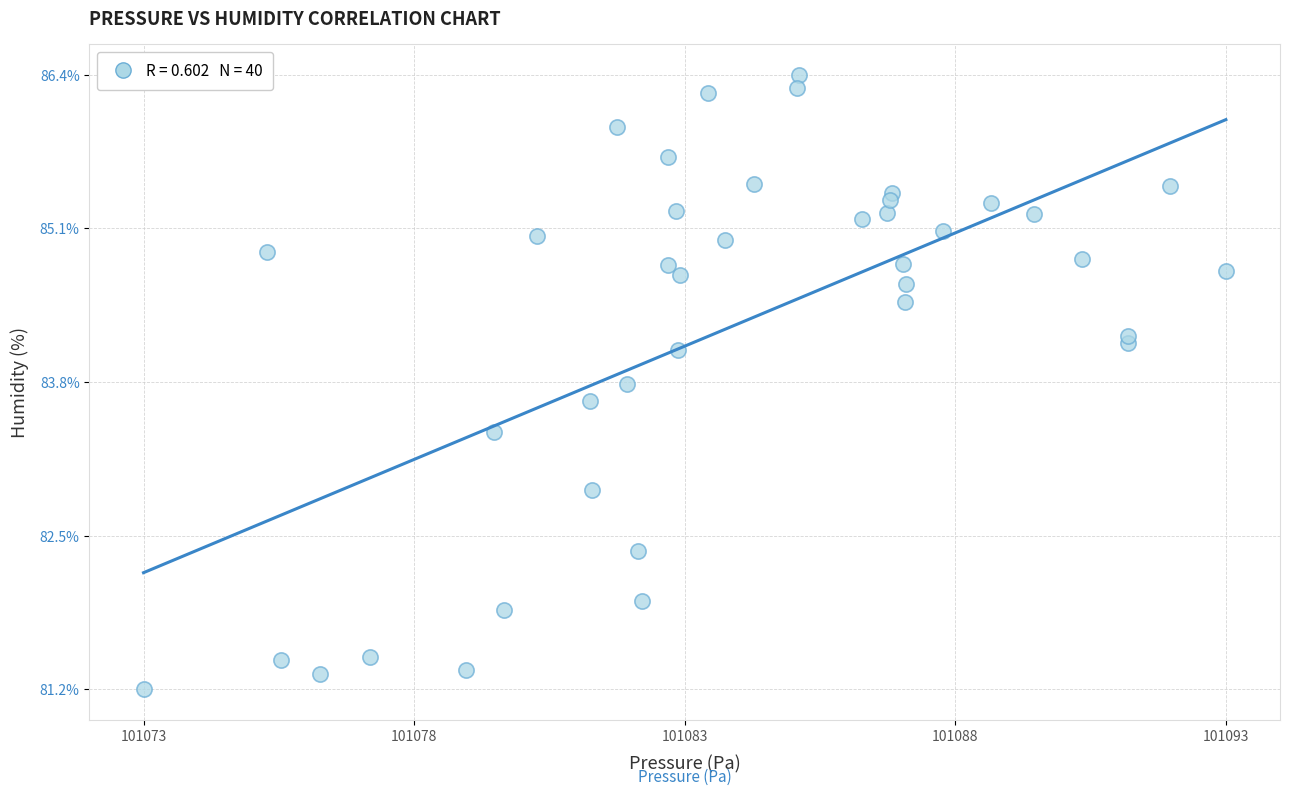

What Y value in the scatter plot is closest to 83?

82.9